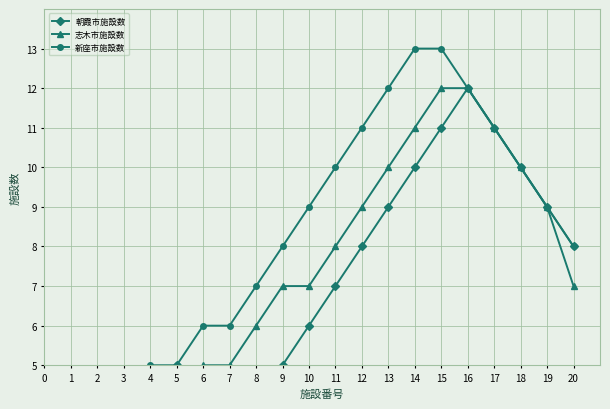

At how many categories does at least one series exceed 9?

8